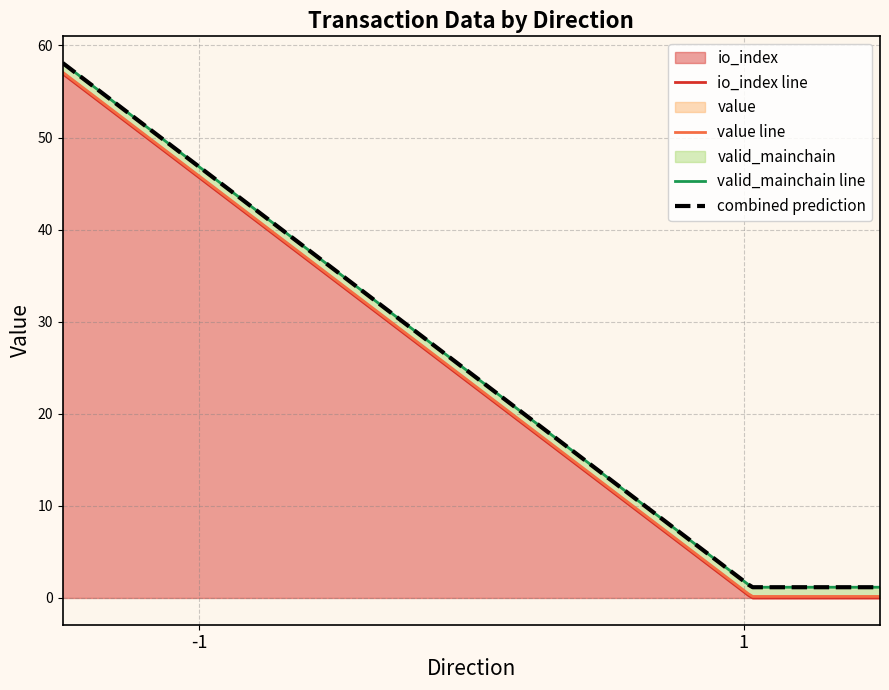

What is the label of the 4th point from the left?

-1